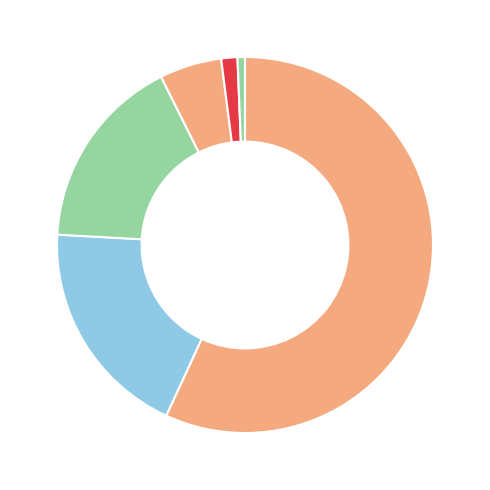

What is the largest slice in the pie chart?

Oklahoma